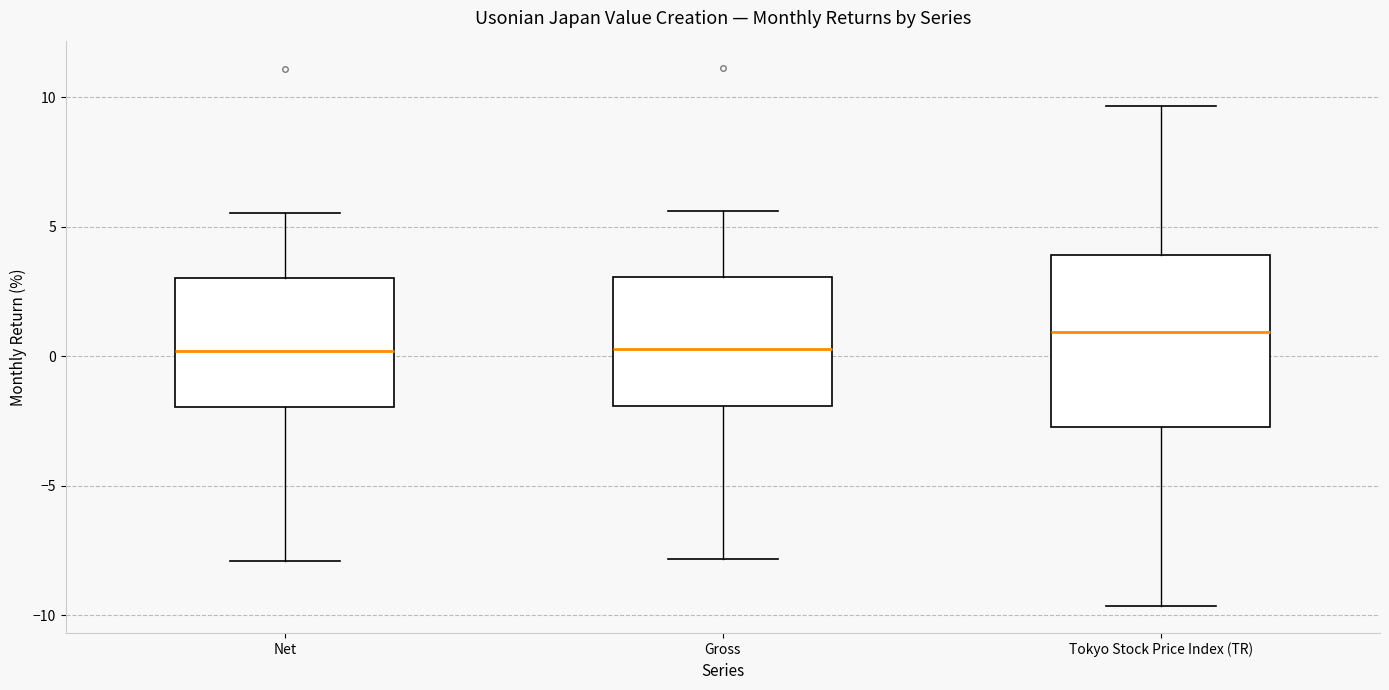

Reading left to right, transcribe this box plot: for each box, give where its median line is, the range the box spans, and where its two whiskers end, as read against the y-axis. The values are not printed on the chart, so give them approximately, as read against the axis.

Net: median 0.0, box -2.0 to 3.0, whiskers -8.0 to 5.5
Gross: median 0.5, box -2.0 to 3.0, whiskers -8.0 to 5.5
Tokyo Stock Price Index (TR): median 1.0, box -2.5 to 4.0, whiskers -9.5 to 9.5